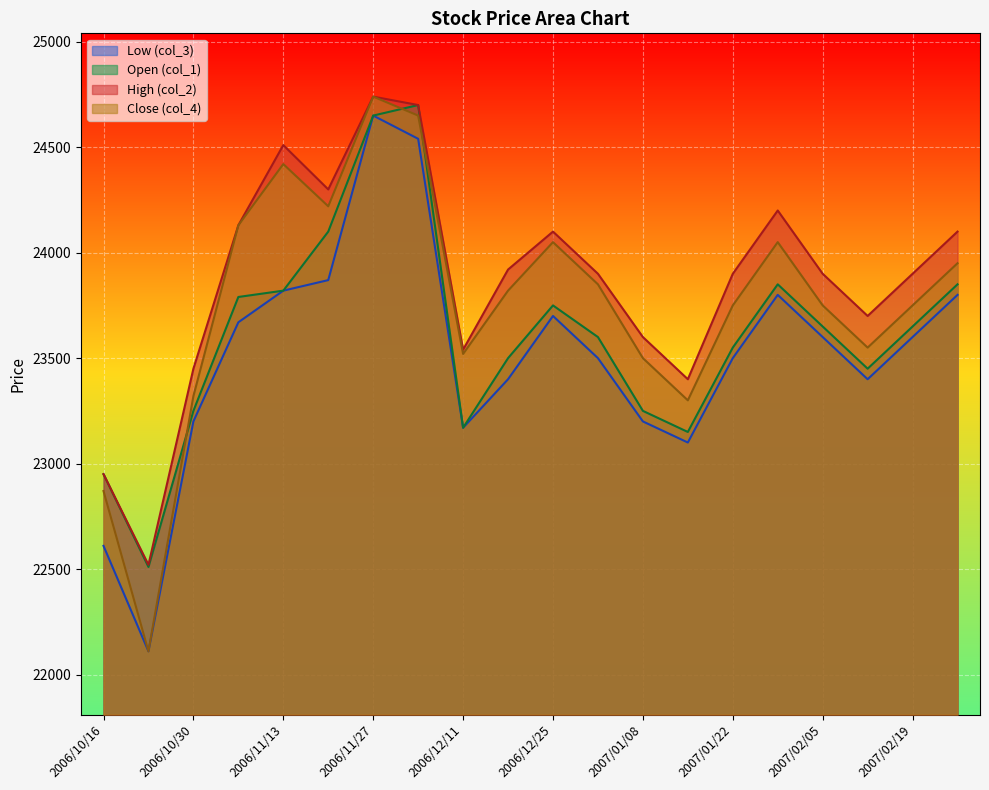

What are all the series names shown in the legend?

Low (col_3), Open (col_1), High (col_2), Close (col_4)